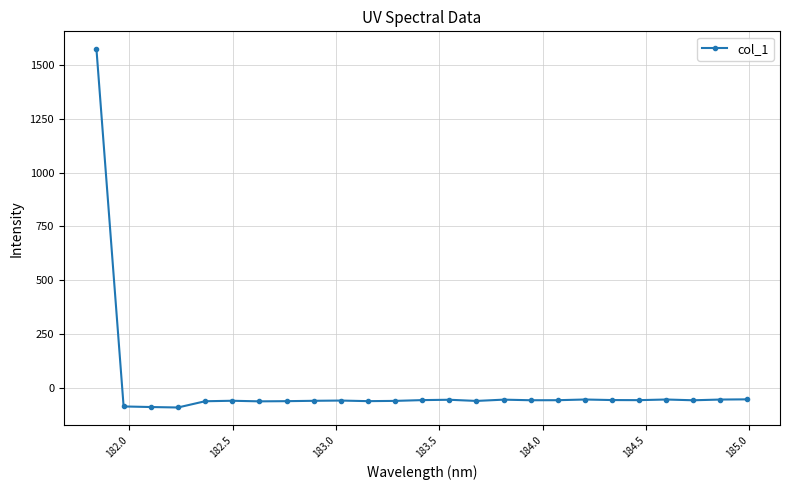

How many values are below zero?

24